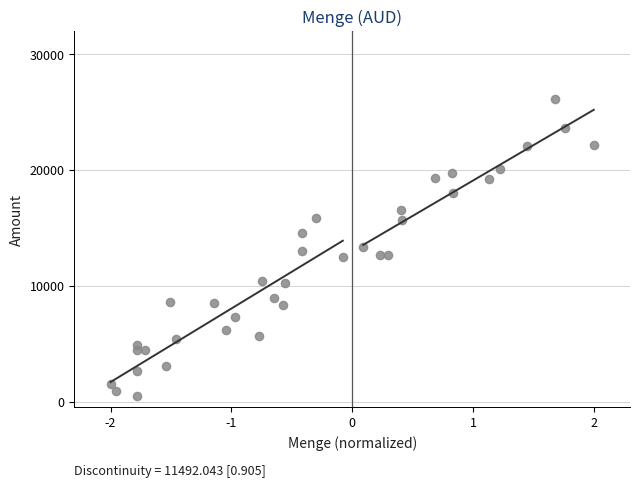

What is the range of X values (max minus min)?

4.0